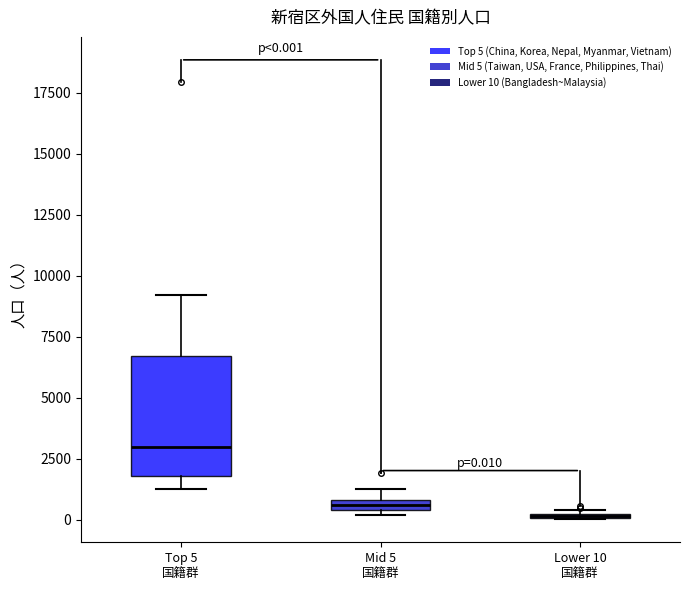

Which box is the tallest, from its lower edge to its upper edge?

Top 5 国籍群